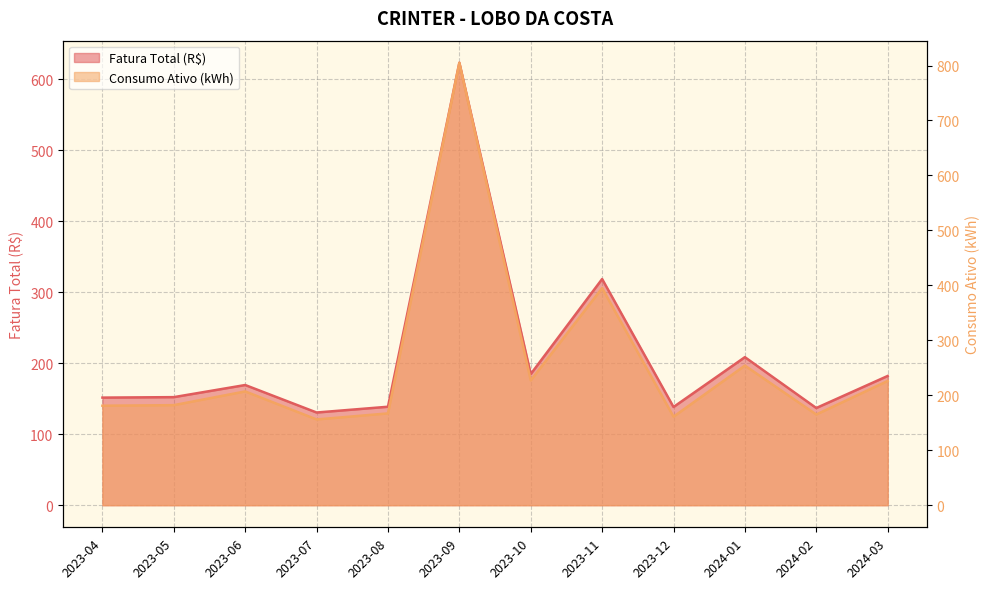

Rank the series by their average value, from highest to lowest.

Consumo Ativo (kWh), Fatura Total (R$)